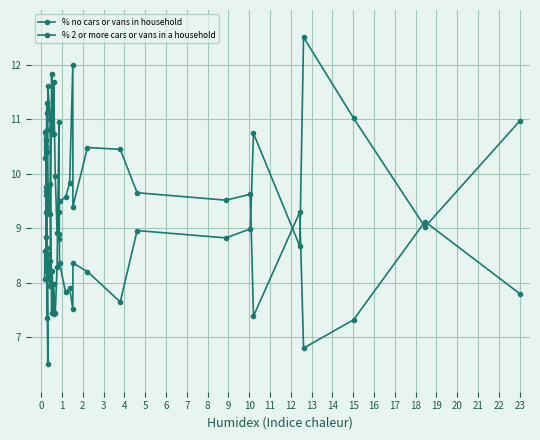

How many intersections are there between % 2 or more cars or vans in a household and % no cars or vans in household?

11